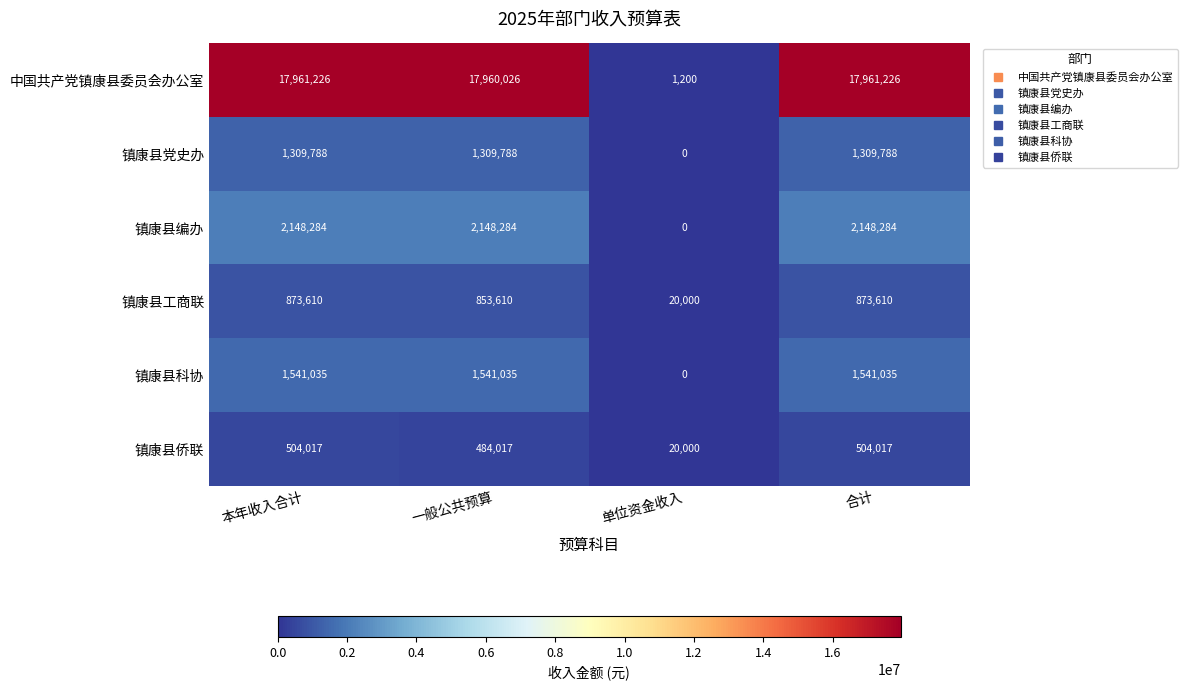

Reading left to right, extract all data points from this chart.

中国共产党镇康县委员会办公室: 本年收入合计=17961226	一般公共预算=17960026	单位资金收入=1200	合计=17961226
镇康县党史办: 本年收入合计=1309788	一般公共预算=1309788	单位资金收入=0	合计=1309788
镇康县编办: 本年收入合计=2148284	一般公共预算=2148284	单位资金收入=0	合计=2148284
镇康县工商联: 本年收入合计=873610	一般公共预算=853610	单位资金收入=20000	合计=873610
镇康县科协: 本年收入合计=1541035	一般公共预算=1541035	单位资金收入=0	合计=1541035
镇康县侨联: 本年收入合计=504017	一般公共预算=484017	单位资金收入=20000	合计=504017